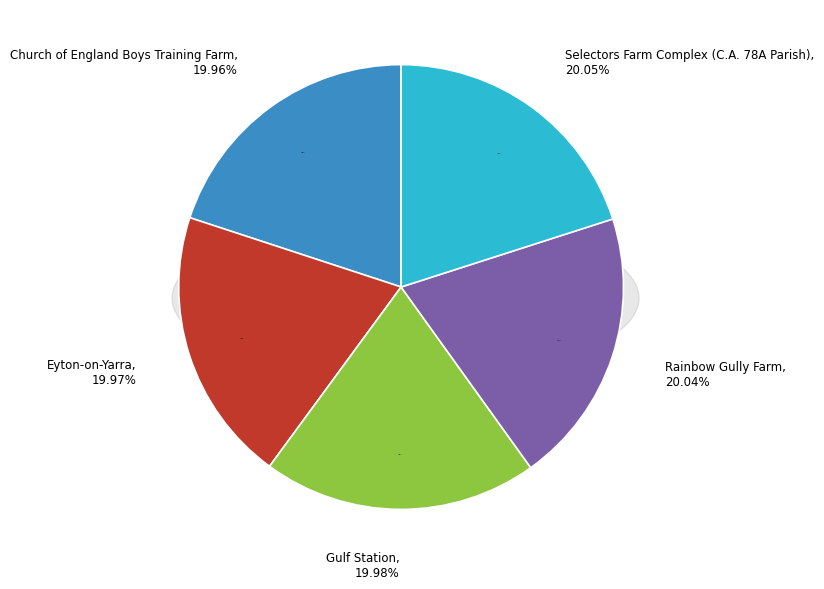

To the nearest percent, what percentage of the pie is Gulf Station?

20%